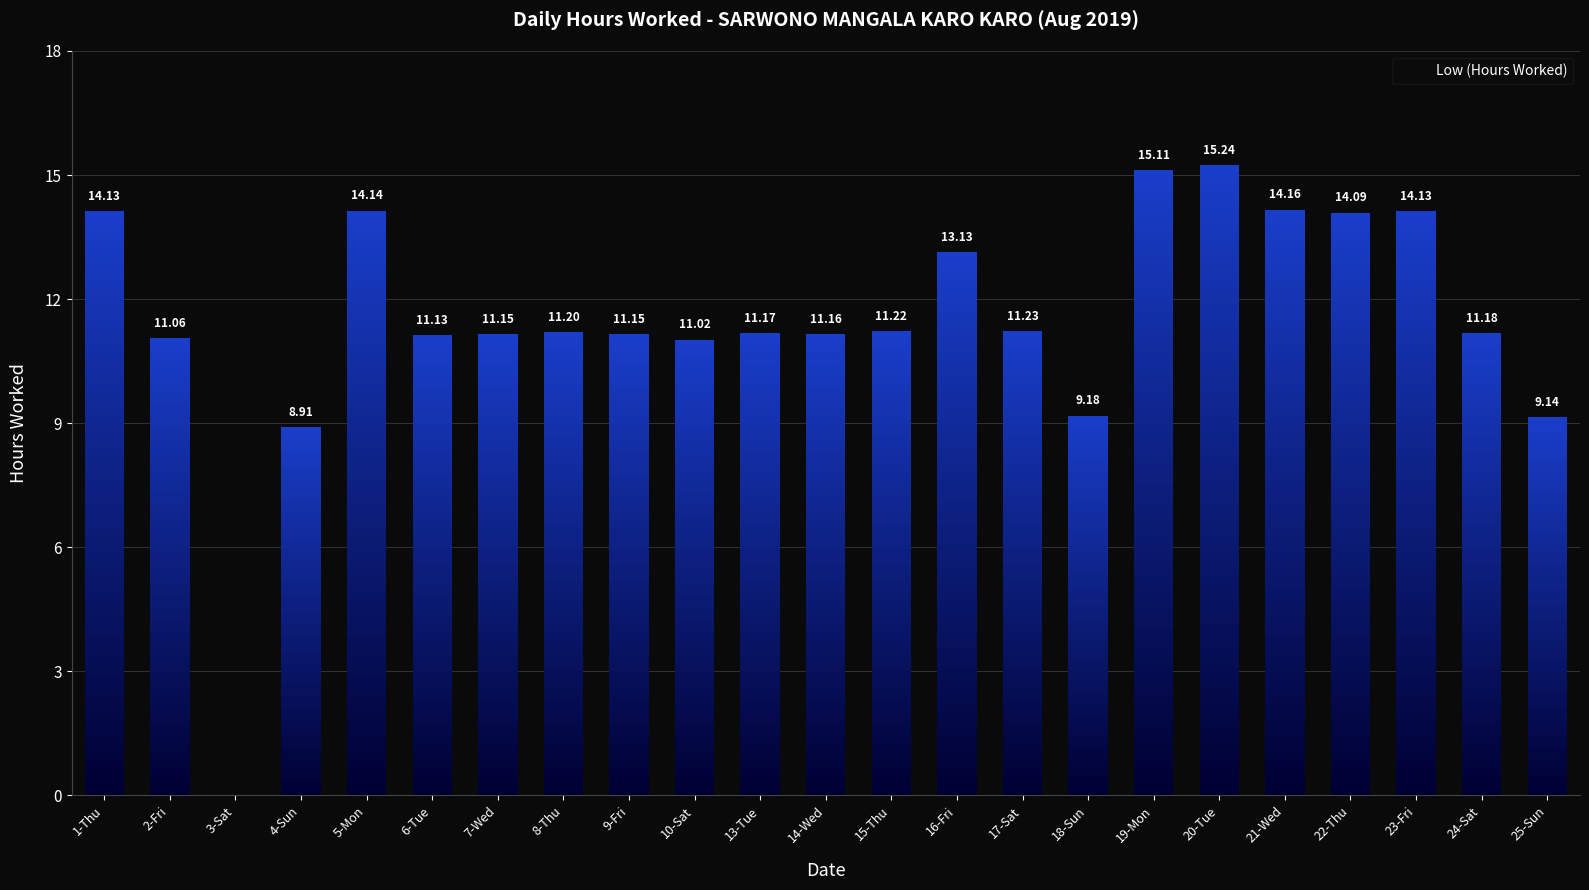

What is the sum of all values?

264.0